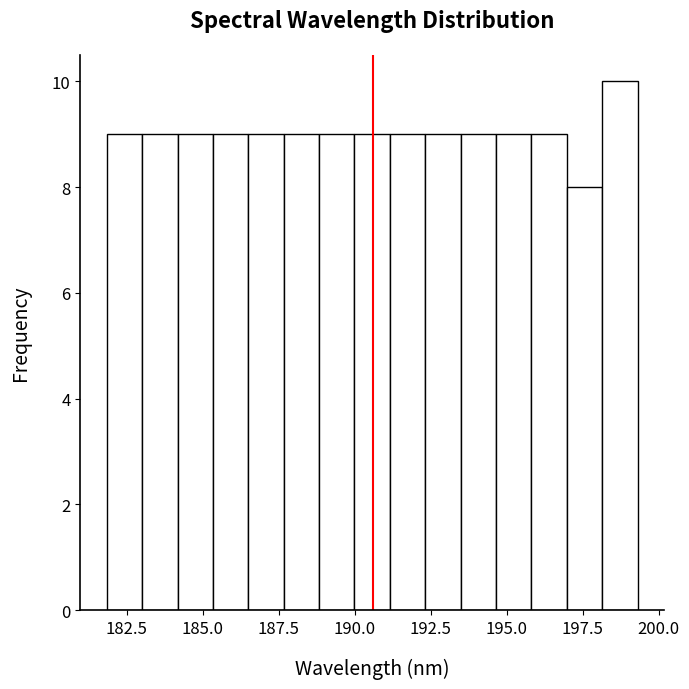

Read against the x-axis, roughly where is the centre of the tallest bar?

198.5